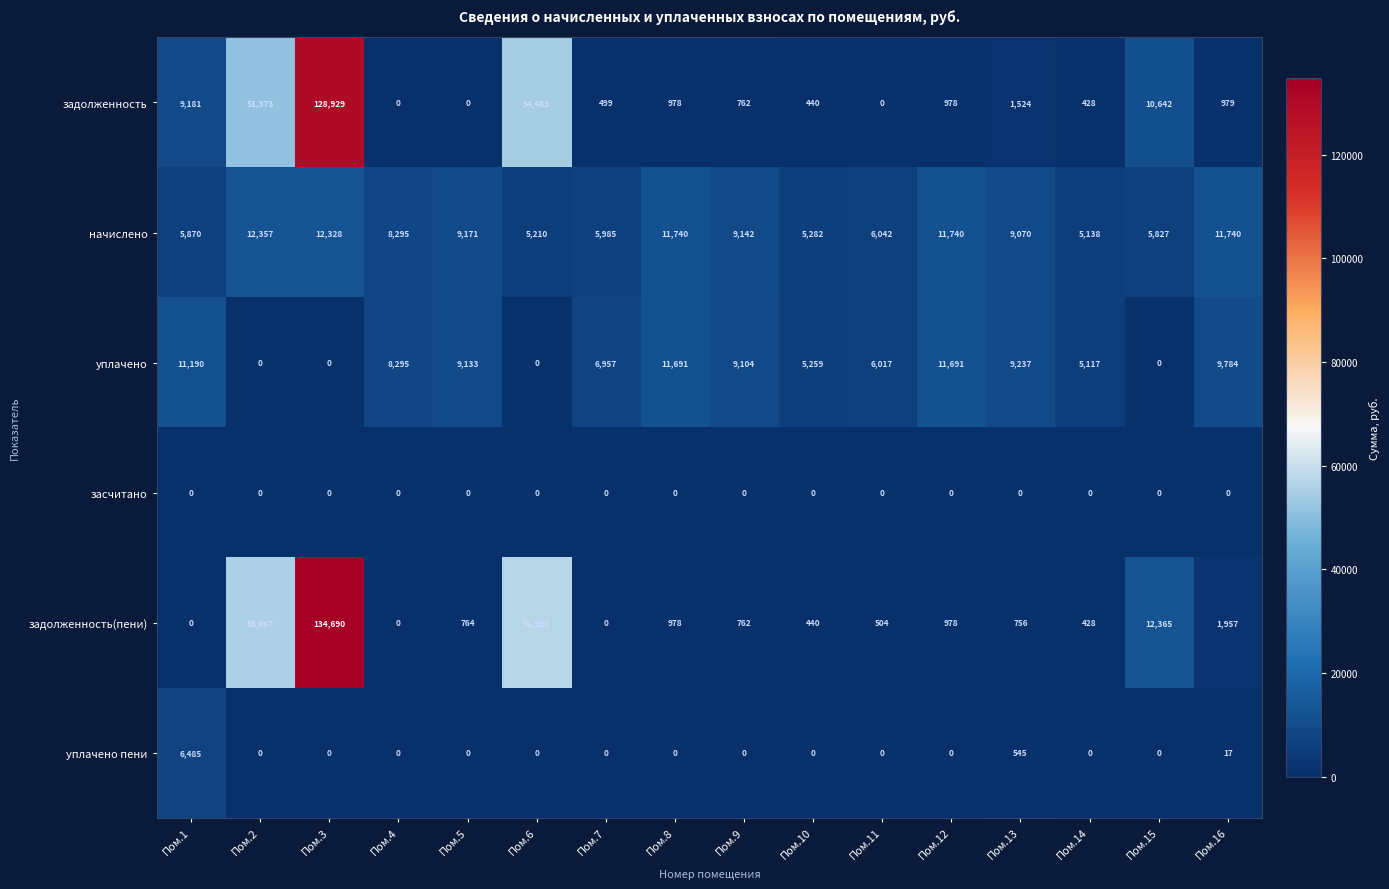

Which series changed the most between Пом.1 and Пом.14?

задолженность